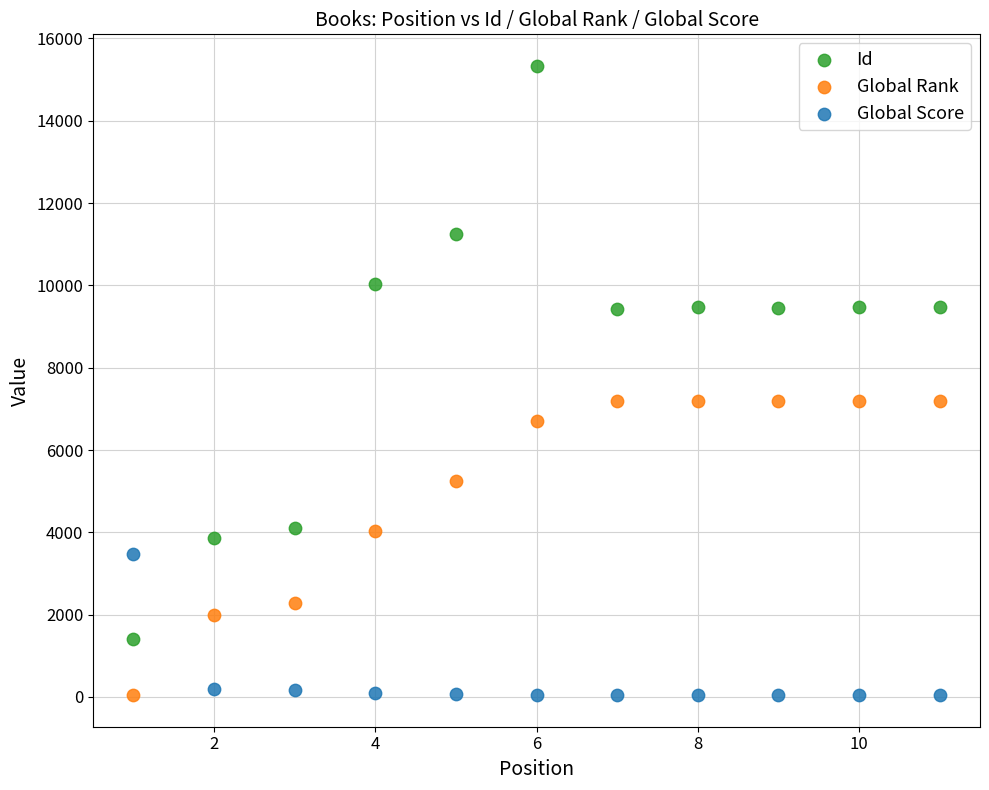

Which series has the widest spread of Y values?

Id